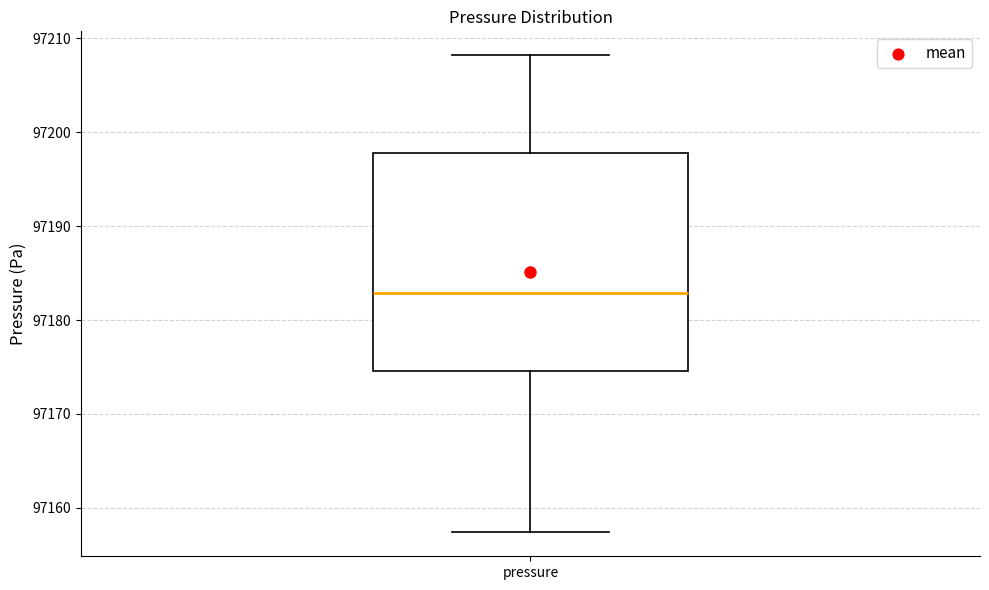

Transcribe this box plot: give where the median line is, the range the box spans, and where the two whiskers end, as read against the y-axis. The values are not printed on the chart, so give them approximately, as read against the axis.

median 97183, box 97175 to 97198, whiskers 97157 to 97208